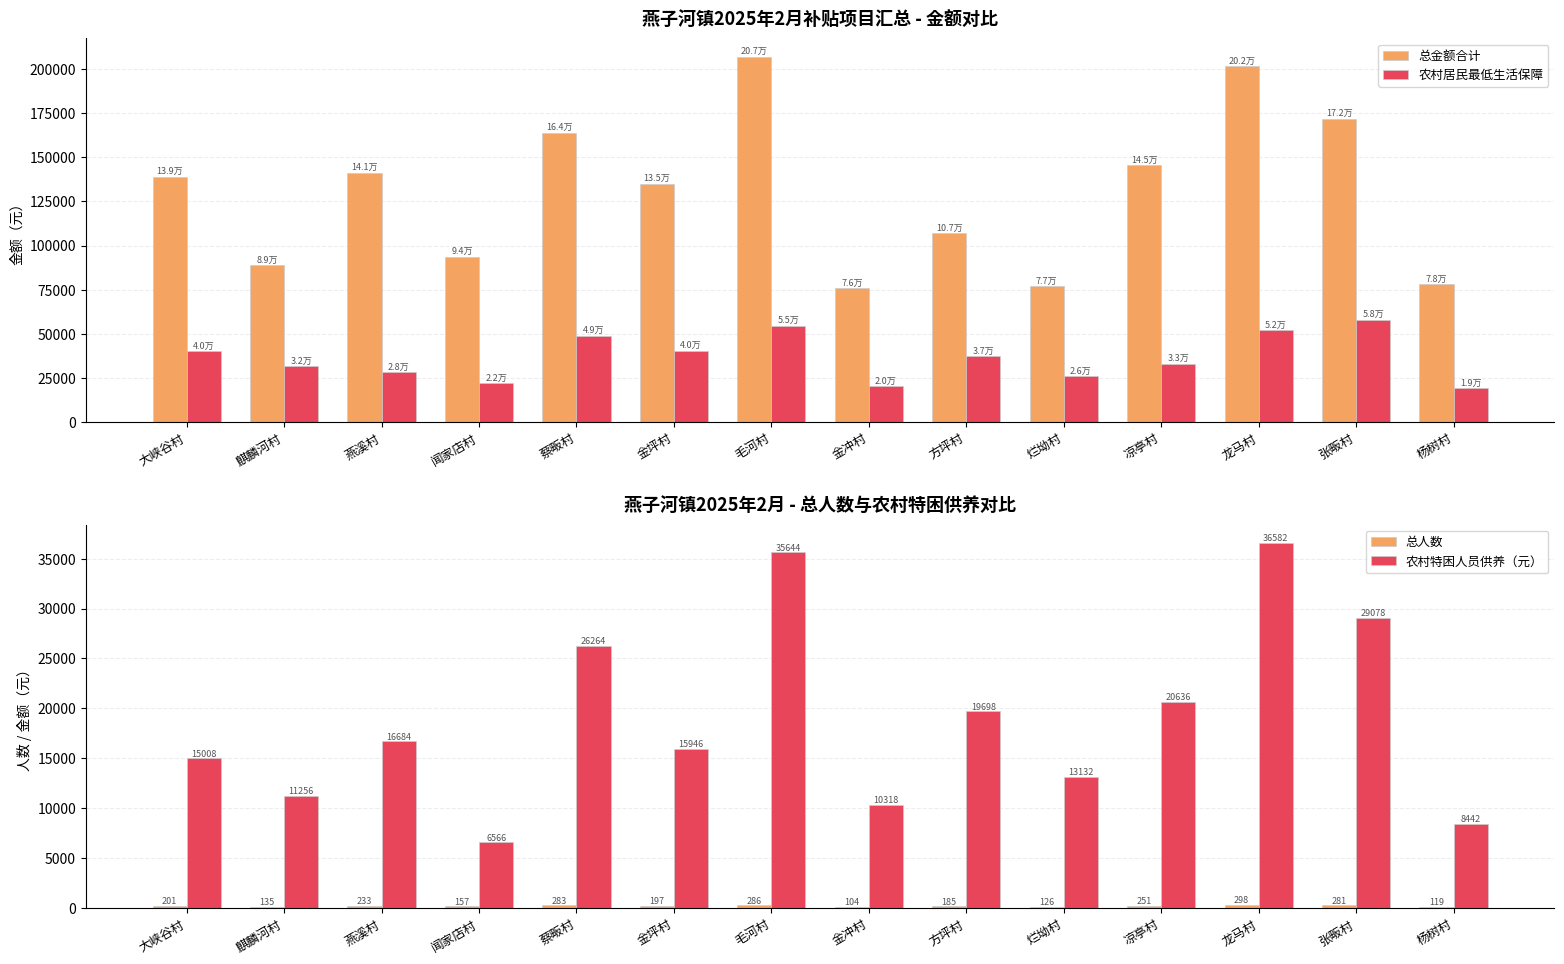

What is the total value across all series at 燕溪村?

186453.4